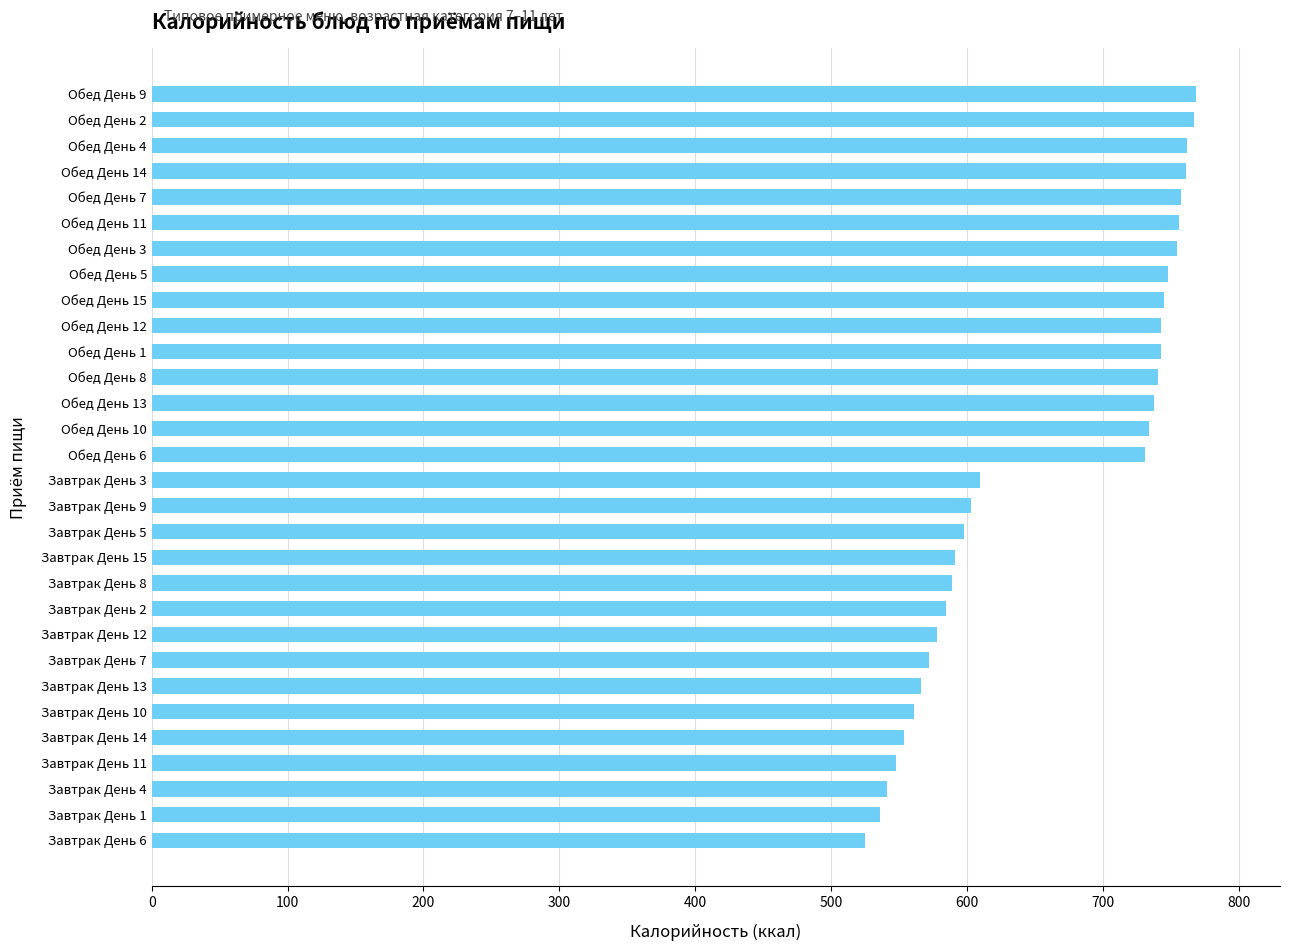

Count the number of categories in the chart.

30